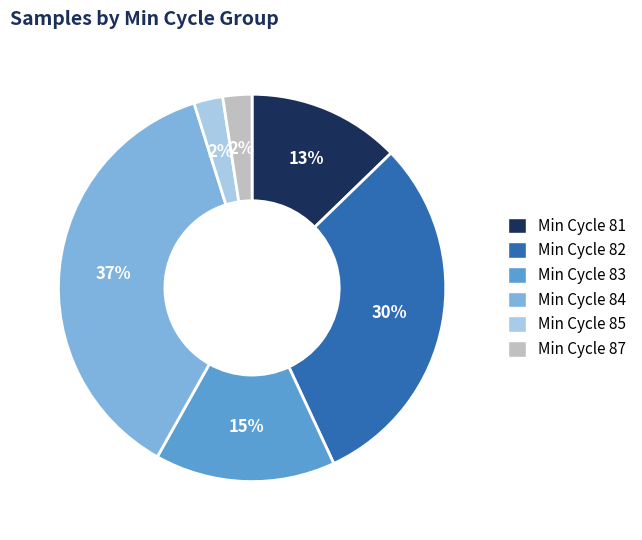

Is it true that Min Cycle 82 is 36% of the pie?

False